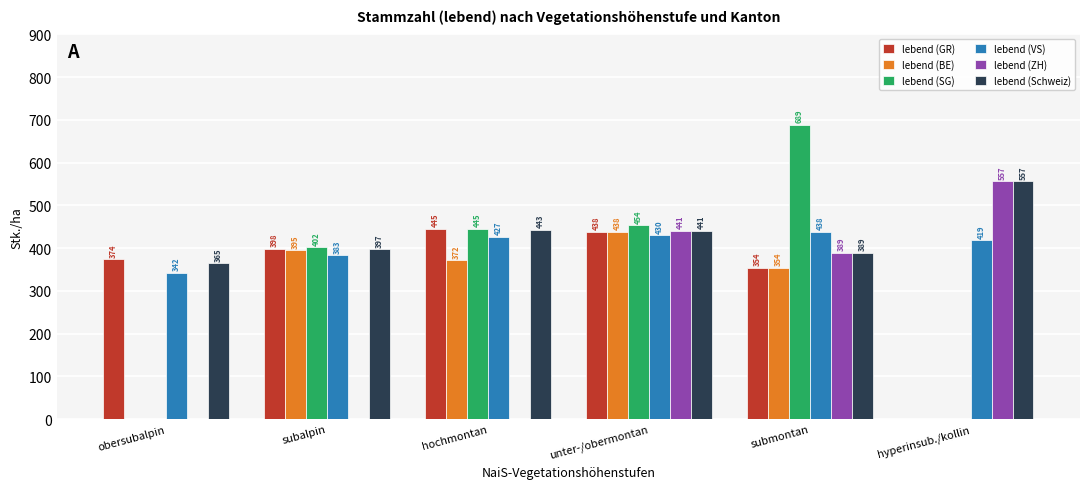

Read the lebend (VS) value at obersubalpin, to the nearest 10.

340